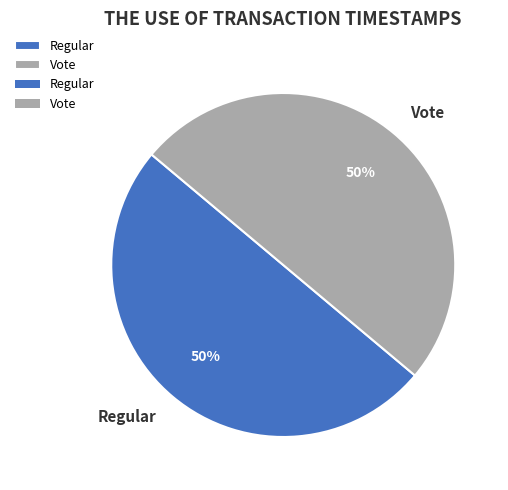

To the nearest percent, what percentage of the pie is Vote?

50%